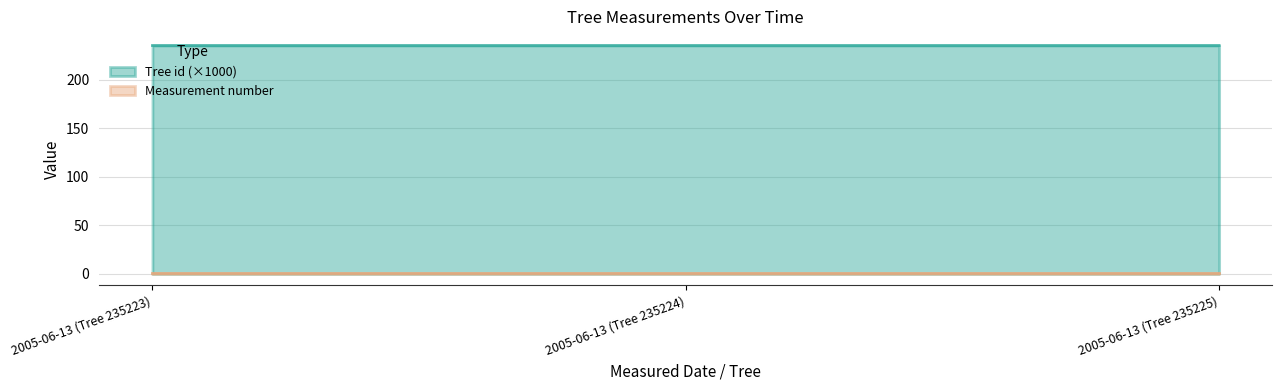

At how many categories does at least one series exceed 49?

3